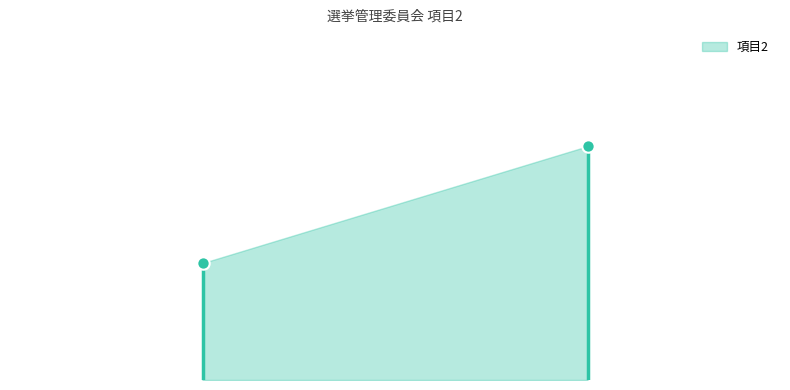

Approximately how many times larger is the value at 最近の菊池市選挙執行状況 compared to 選挙人名簿登録者数?

2.0